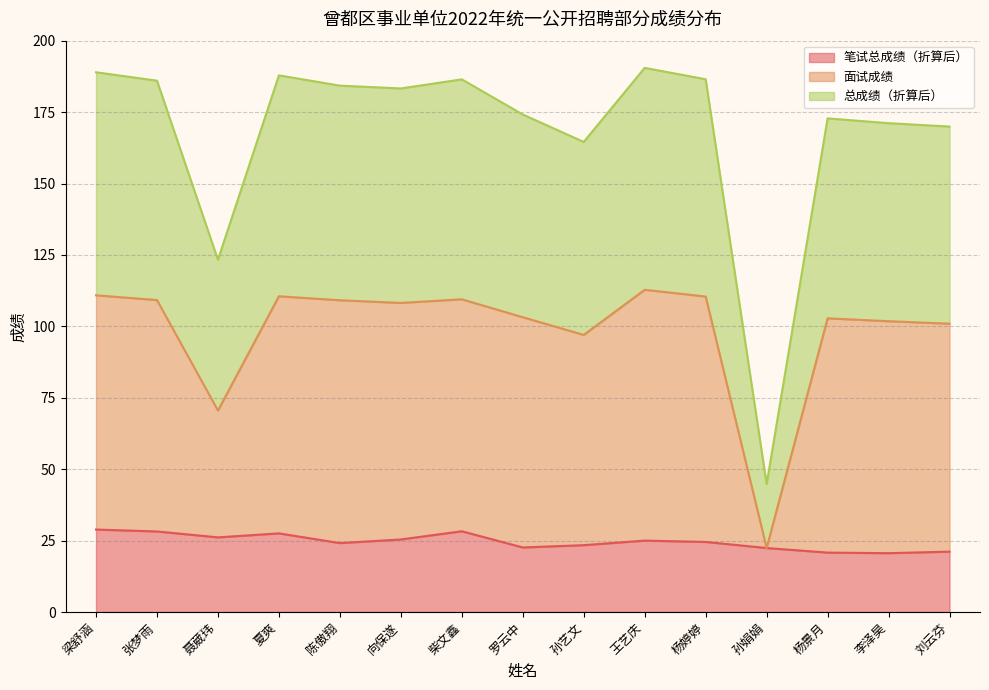

What is the total value across all series at 梁舒涵?

328.7